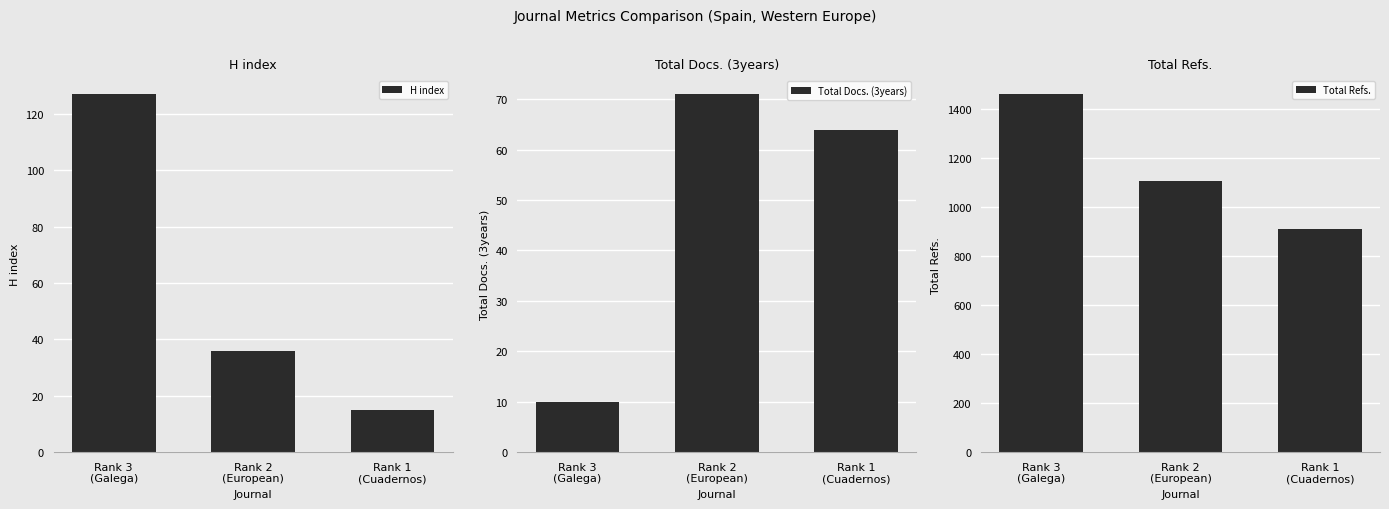

Which has a higher value, Rank 2
(European) or Rank 1
(Cuadernos)?

Rank 2
(European)